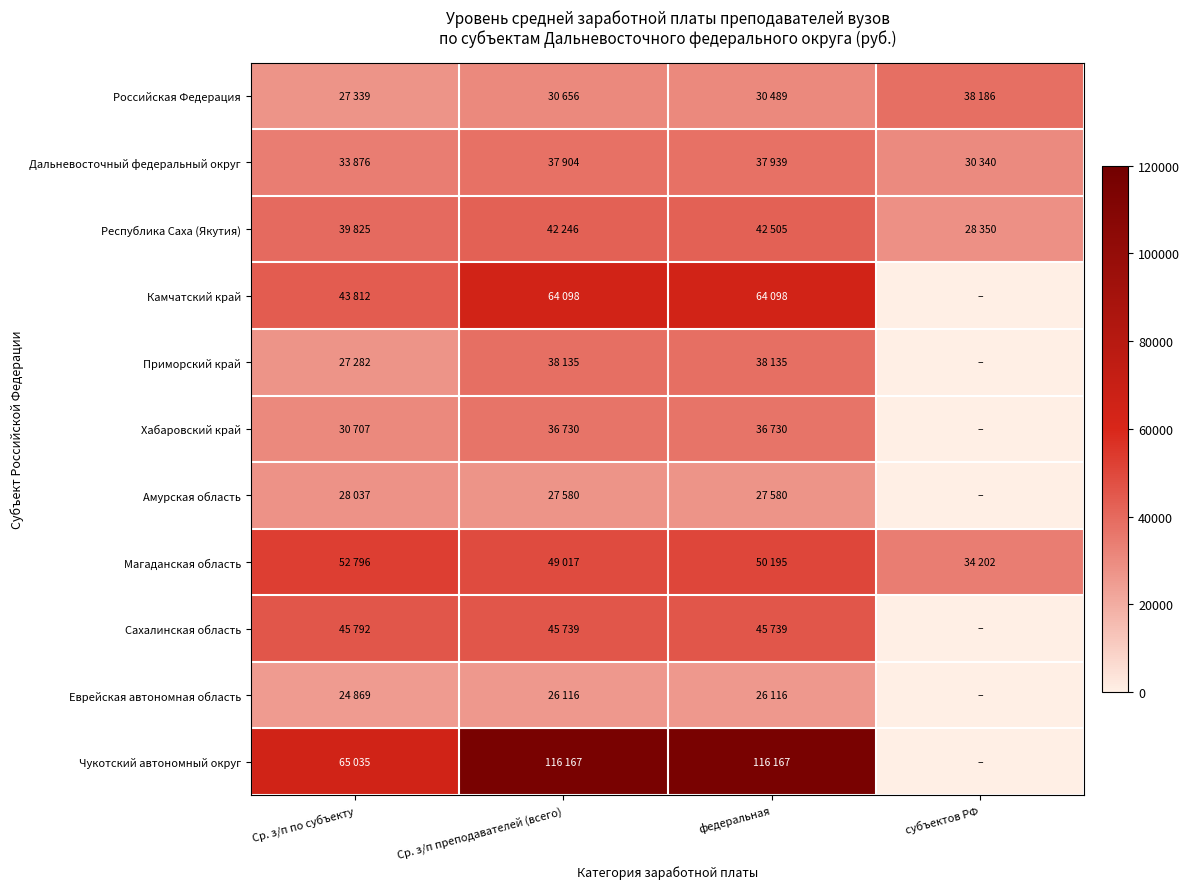

At федеральная, list the series in order from largest to smallest.

Чукотский автономный округ, Камчатский край, Магаданская область, Сахалинская область, Республика Саха (Якутия), Приморский край, Дальневосточный федеральный округ, Хабаровский край, Российская Федерация, Амурская область, Еврейская автономная область